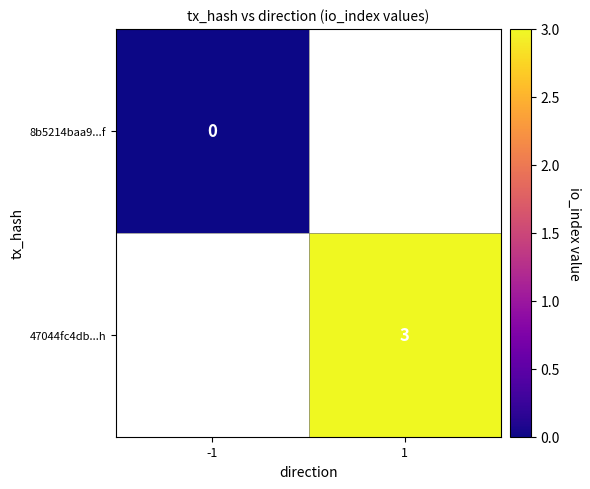

The value of 47044fc4db...h at 1 is 1. True or false?

False